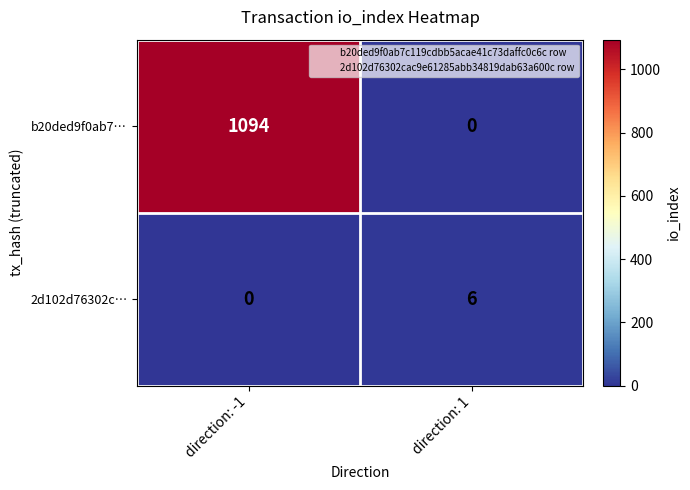

How many data points in b20ded9f0ab7… are less than 1094?

1